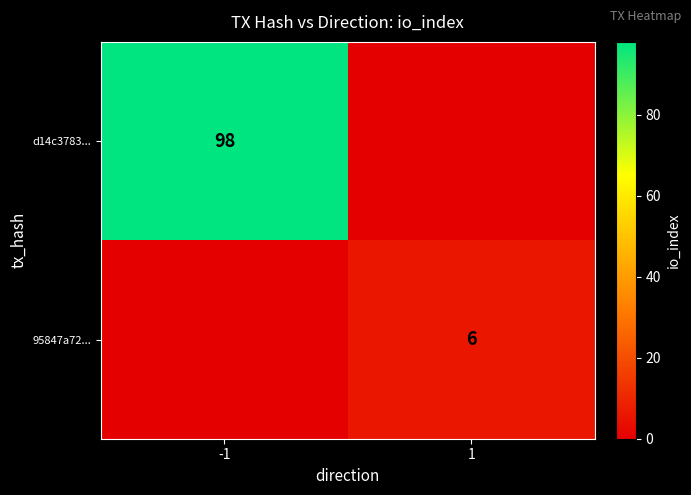

Is the value of d14c3783... at -1 greater than the value of 95847a72... at 1?

Yes